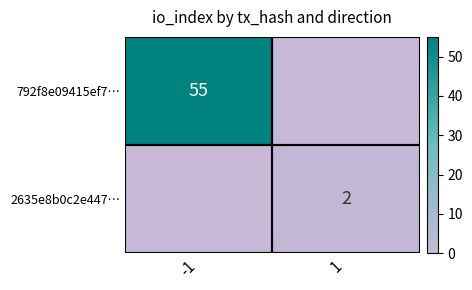

Is the value of 2635e8b0c2e447… at 1 greater than the value of 792f8e09415ef7… at -1?

No